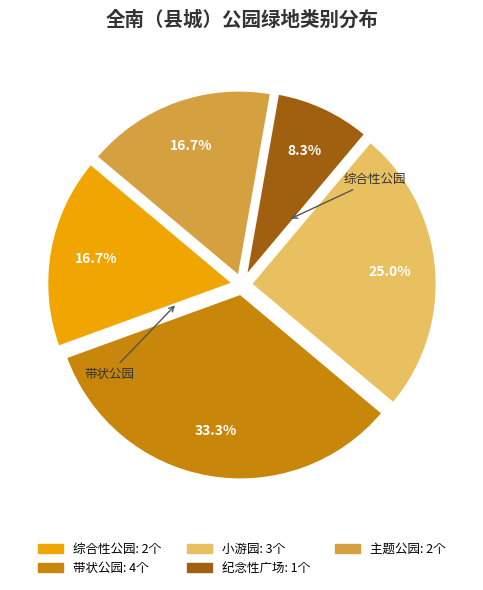

Is there a majority slice in this chart?

No